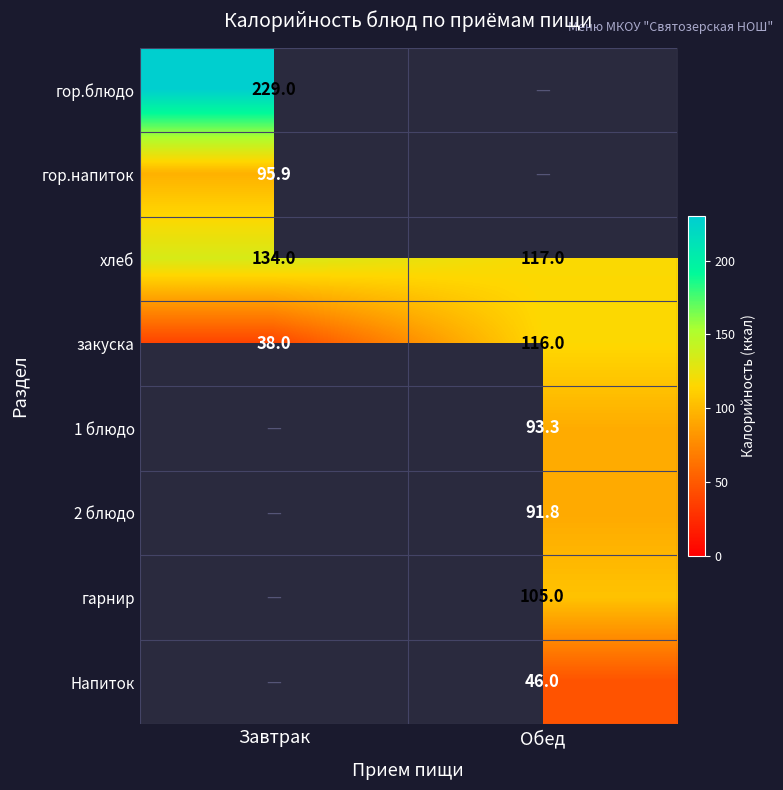

What is the smallest value displayed?

38.0